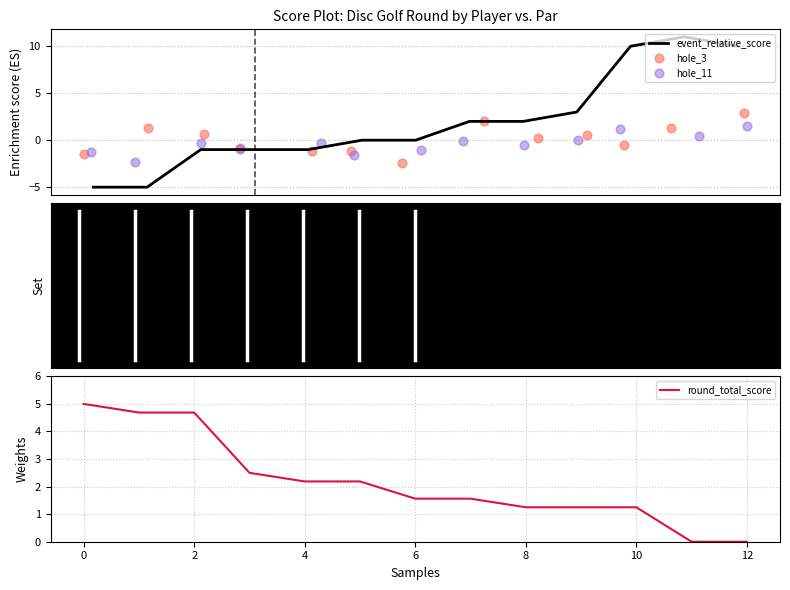

What are all the series names shown in the legend?

event_relative_score, hole_3, hole_11, round_total_score